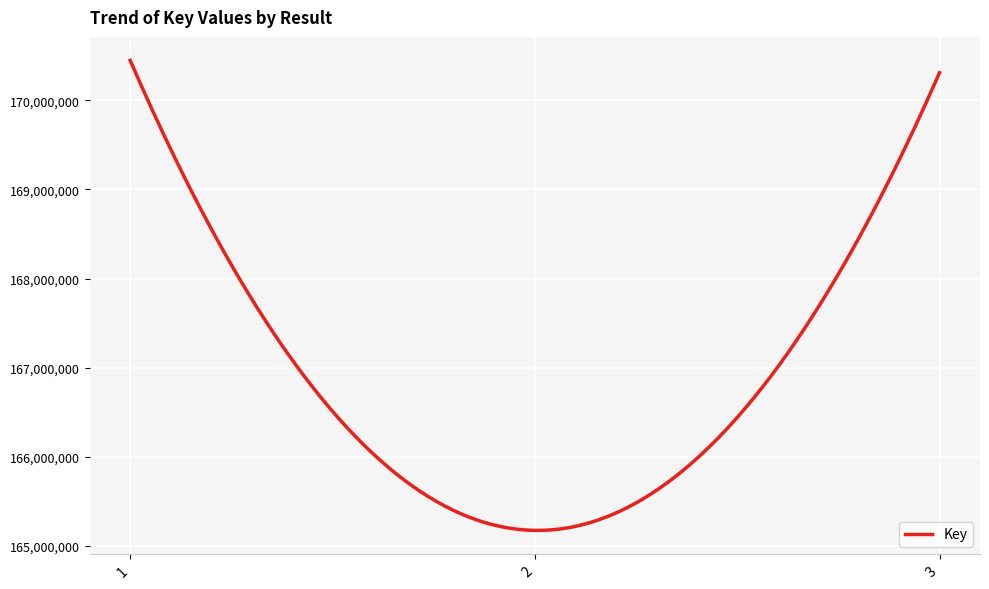

What is the difference between the maximum and minimum values?

5272512.0